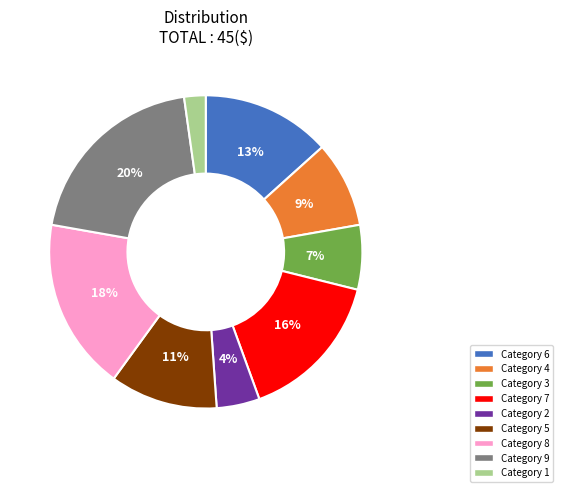

How many slices are in this pie chart?

9